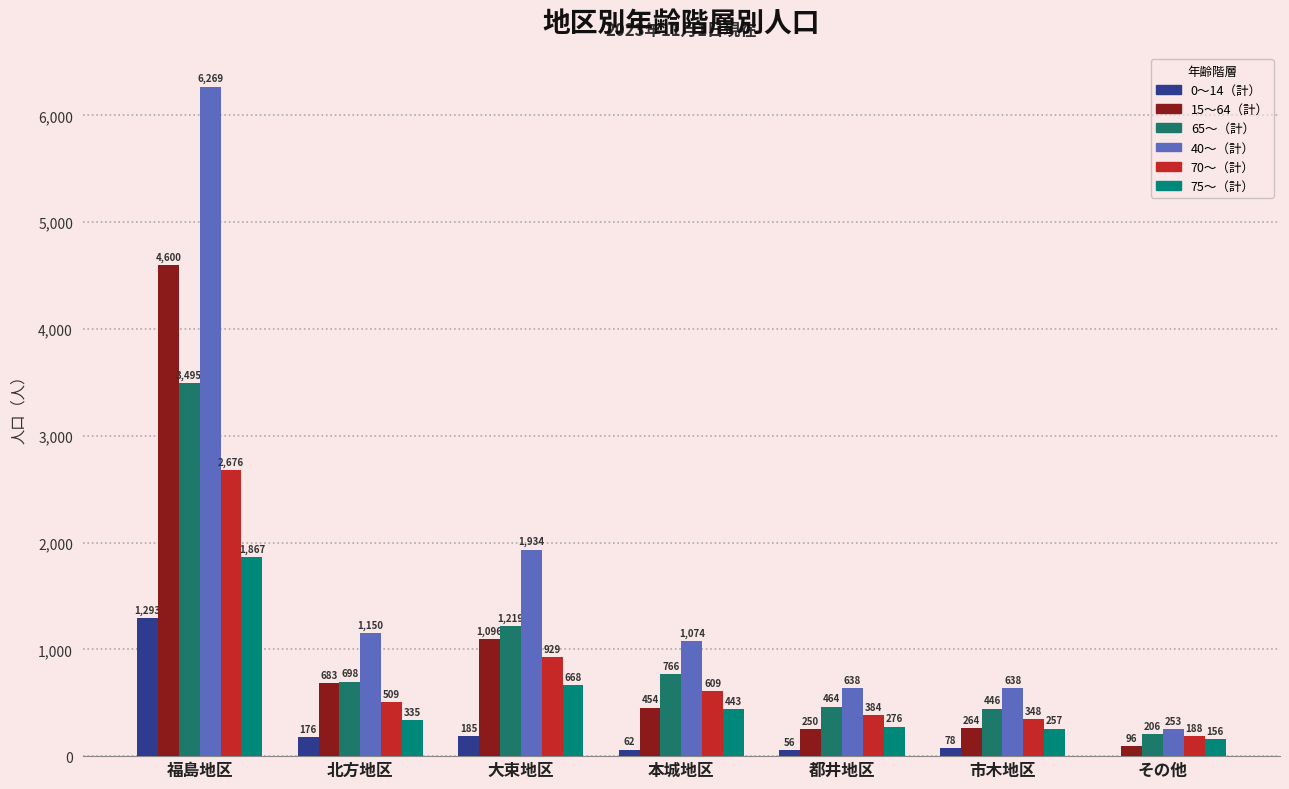

What is the average value of the 70～（計） series?

806